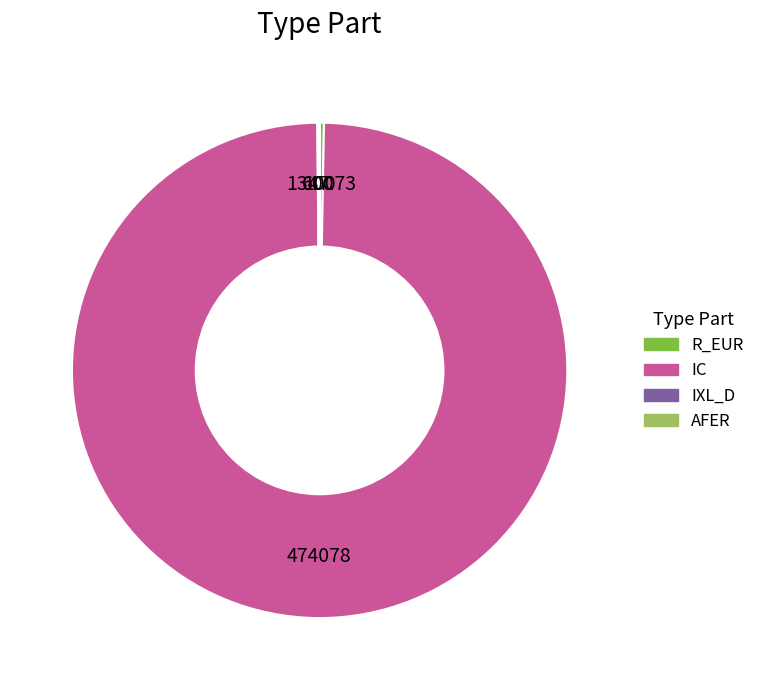

Which category has the biggest portion of the pie?

IC